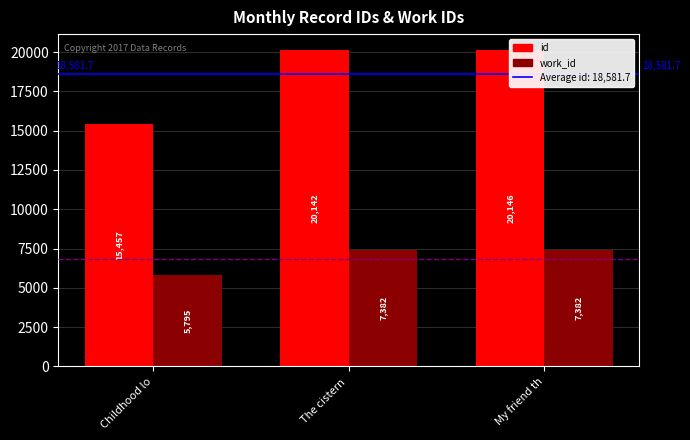

Is it true that work_id equals 4744 at The cistern ?

False